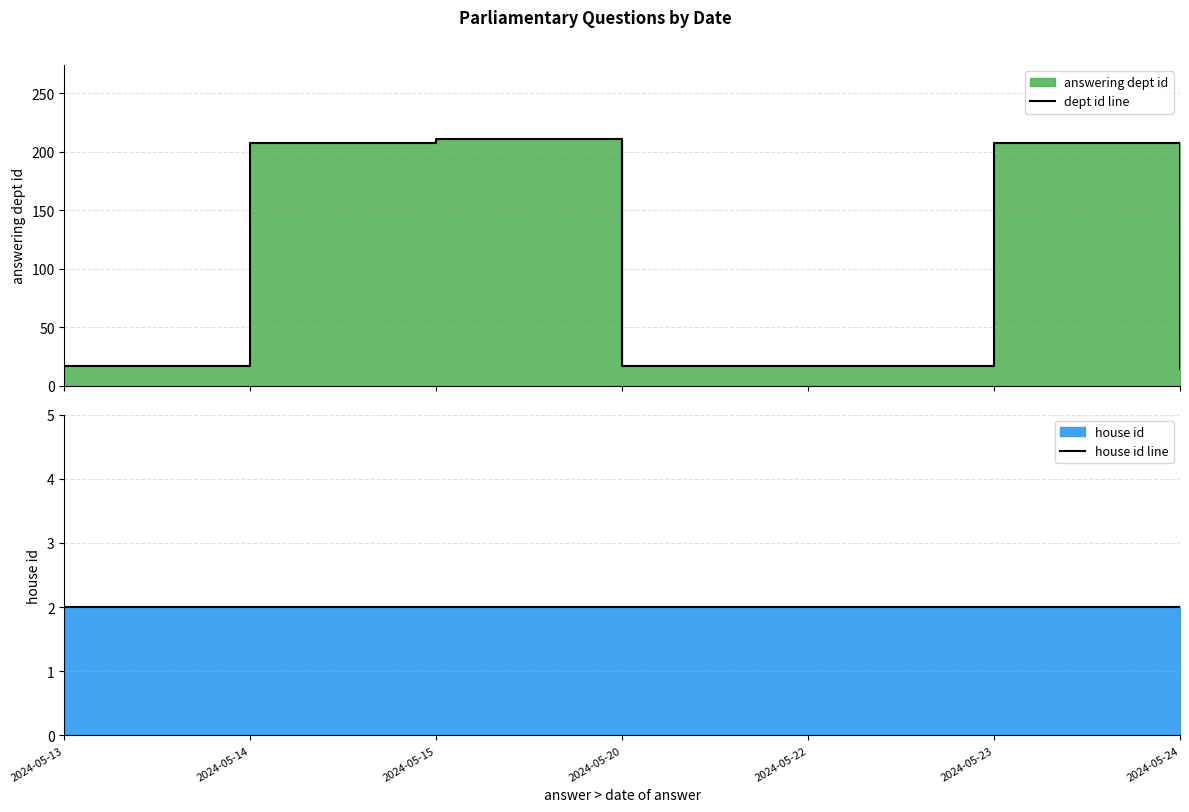

Where does the dept id line series first go above 17?

2024-05-14